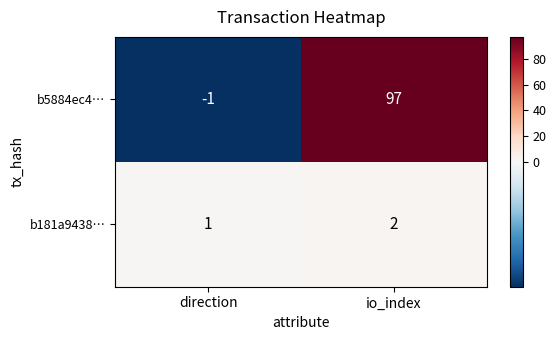

Which series changed the most between direction and io_index?

b5884ec4…